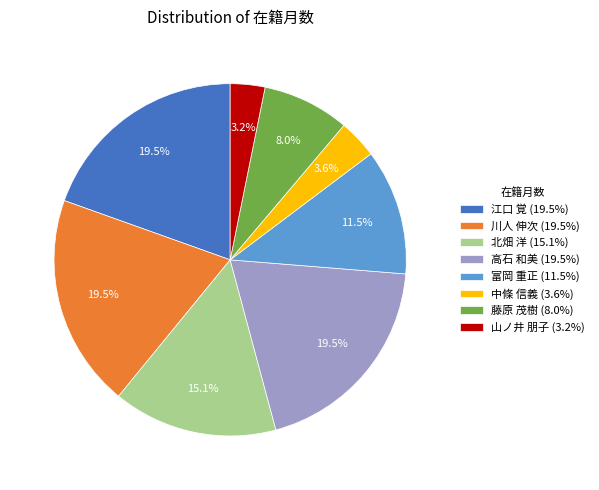

What percentage do 江口 覚 (19.5%) and 北畑 洋 (15.1%) together represent?

34.6%